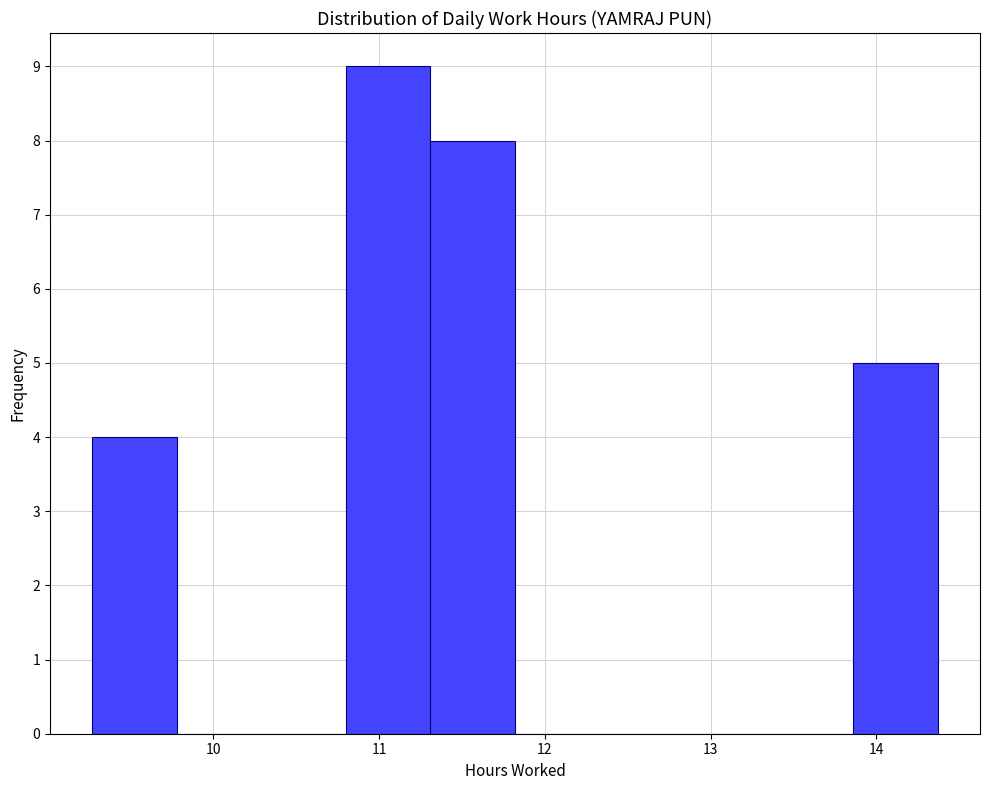

Over which range of the x-axis is the bar tallest?

10.80 to 11.31